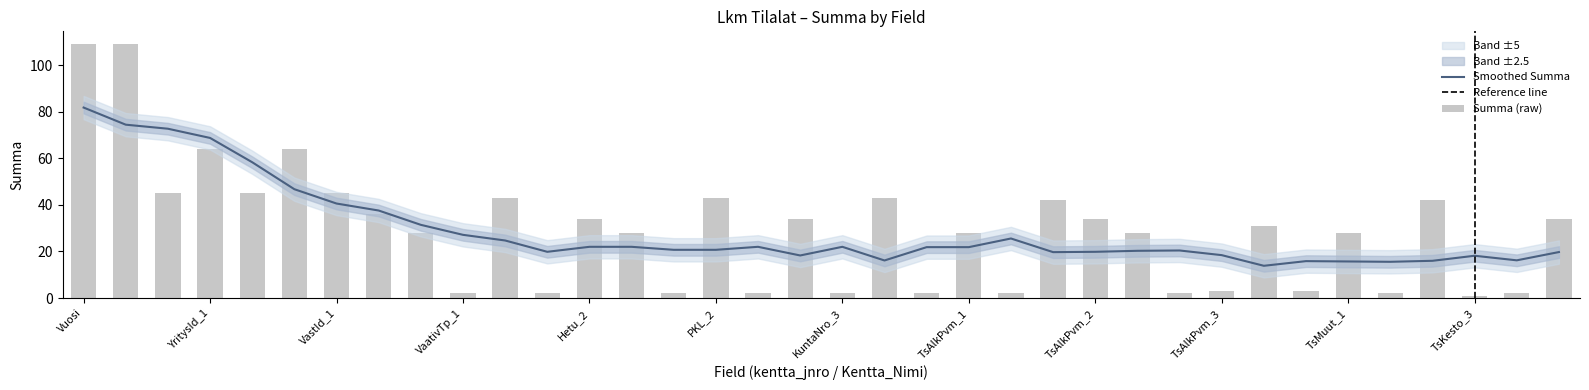

Rank the categories by value from lowest to highest.

TsKesto_3, VaativTp_1, PKL_1, VaativLk_1, Hetu_3, KuntaNro_3, OmaHeNro_3, PKL_3, Hetu_5, OmaHeNro_5, TsOpett_2, TsAlkPvm_3, TsOpett_1, Hetu_1, OmaHeNro_1, TsAlkPvm_1, TsKesto_1, TsMuut_1, TsKesto_2, Hetu_2, OmaHeNro_2, TsAlkPvm_2, TsMuut_2, KuntaNro_1, OmaHeNro_4, TsAlkPvm_4, KuntaNro_2, PKL_2, Hetu_4, OsastoId_1, OsastoId_2, VastId_1, YritysId_1, YritysId_2, Vuosi, Kuuk